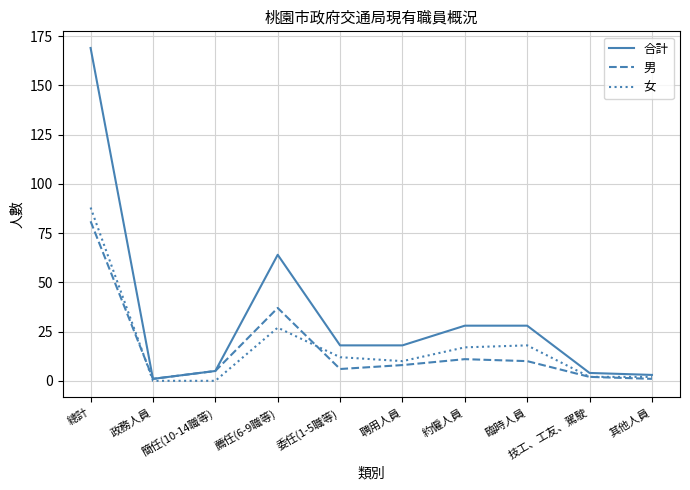

What is the average value of the 合計 series?

34